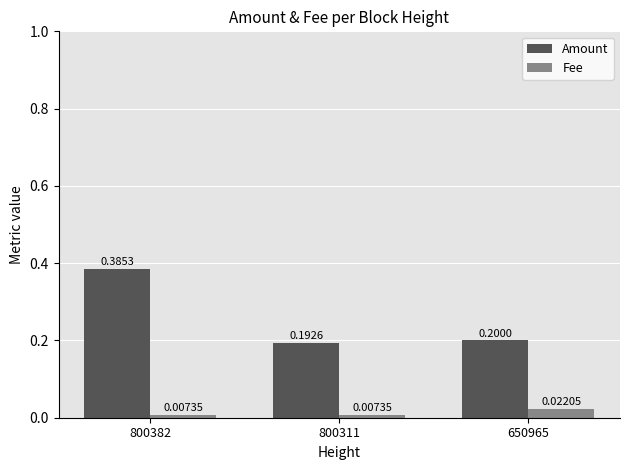

Is the value of Amount at 800382 greater than the value of Fee at 650965?

Yes